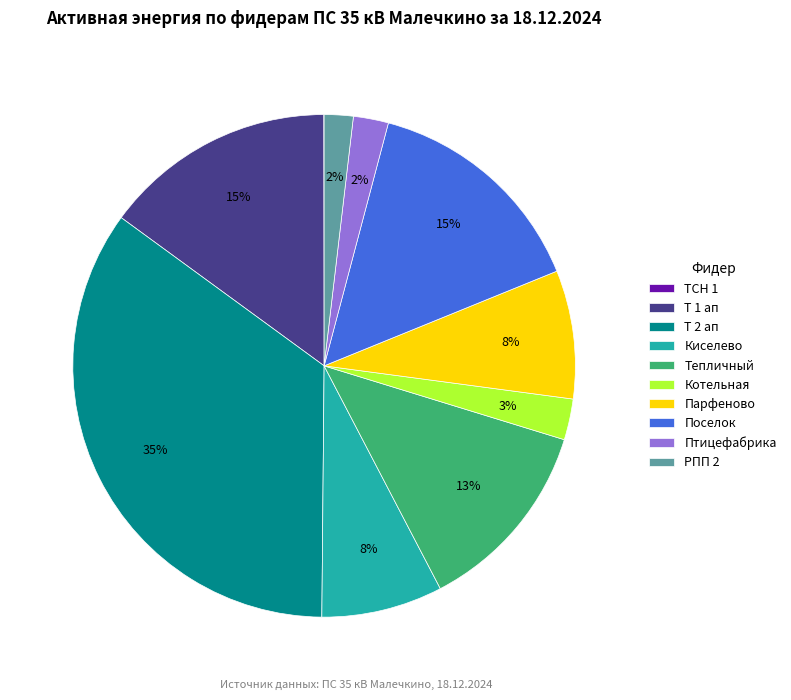

To the nearest percent, what is the difference between the largest and smallest slice percentages?

35%